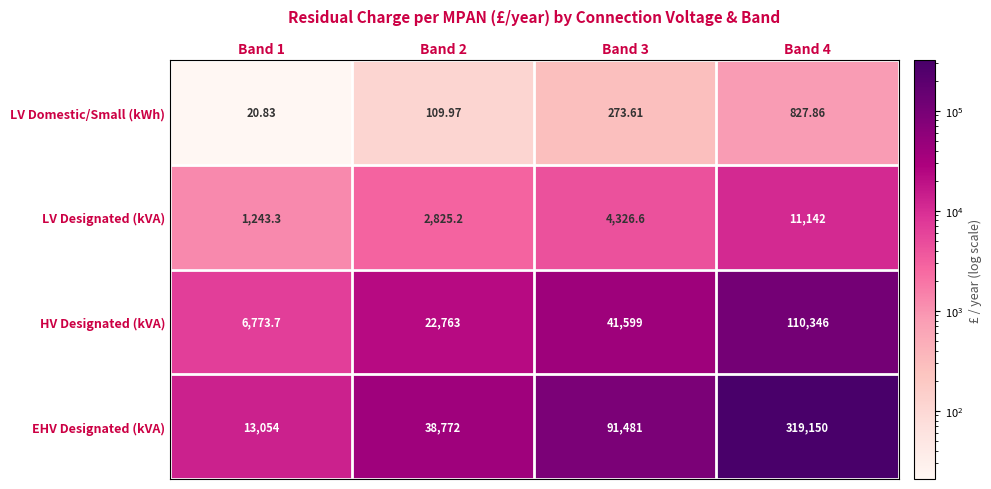

At Band 3, list the series in order from smallest to largest.

LV Domestic/Small (kWh), LV Designated (kVA), HV Designated (kVA), EHV Designated (kVA)